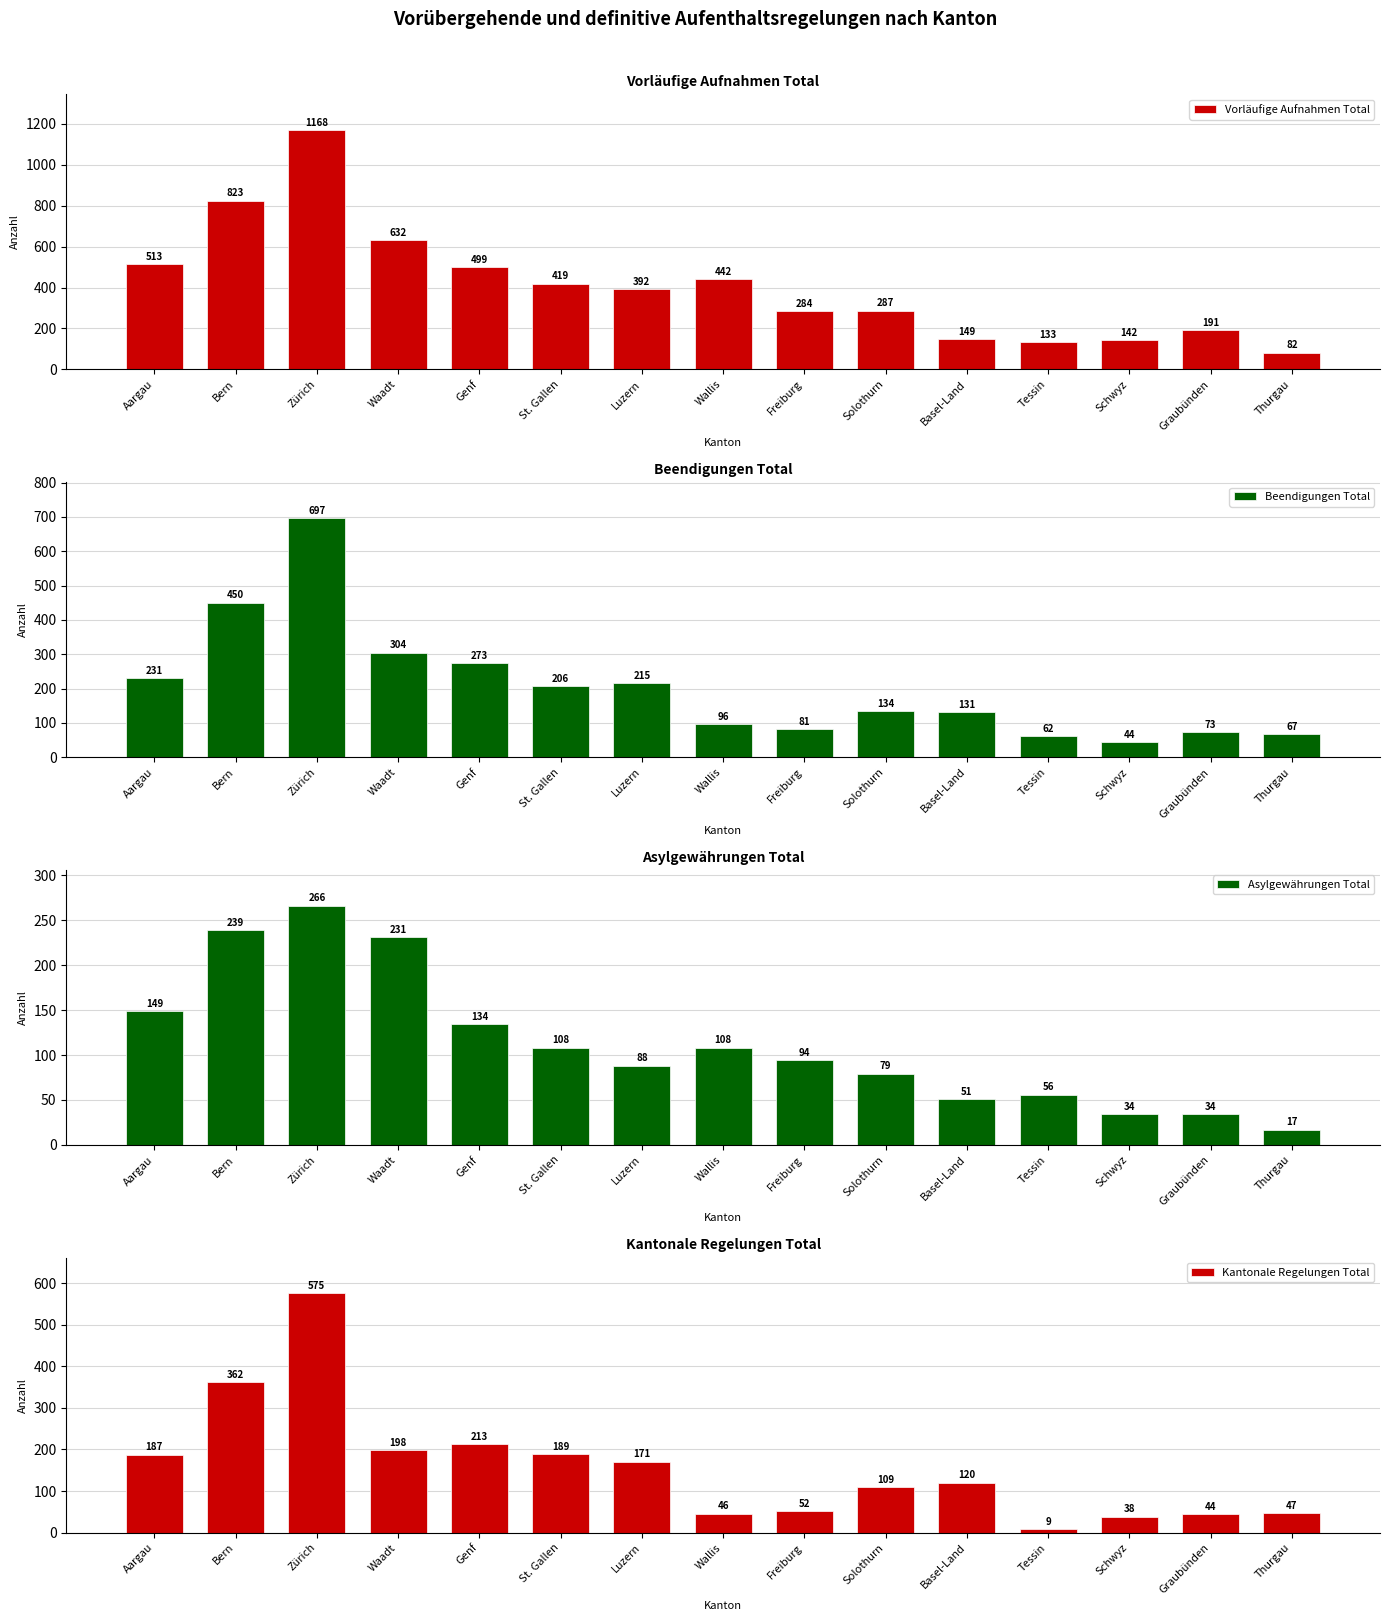

Which category has the highest value across all series?

Zürich